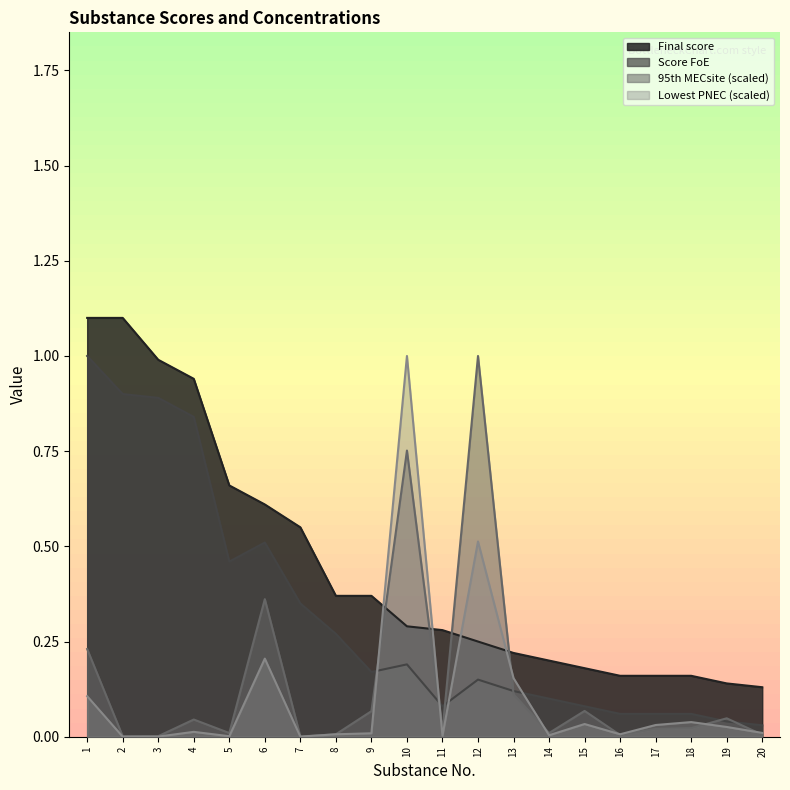

Count the number of categories in the chart.

20